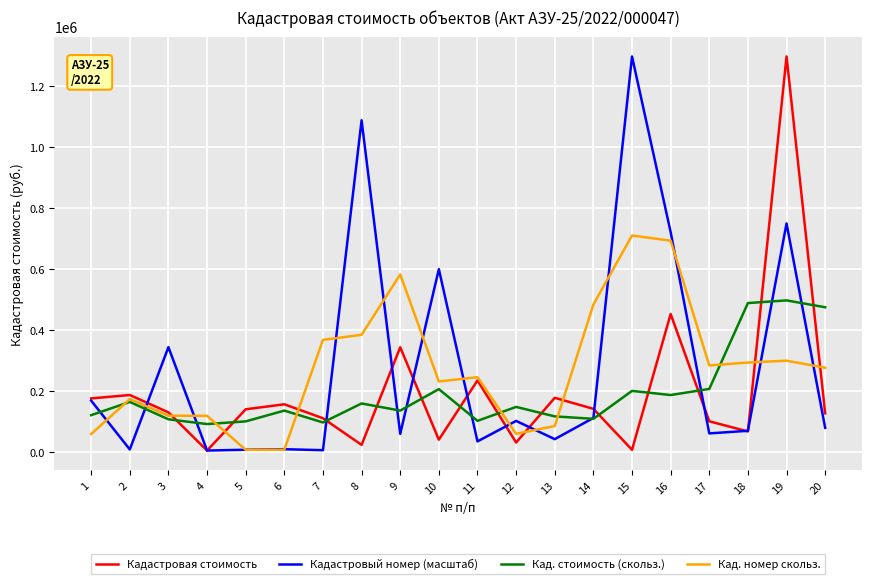

What is the maximum value for Кад. номер скольз.?

710509.4